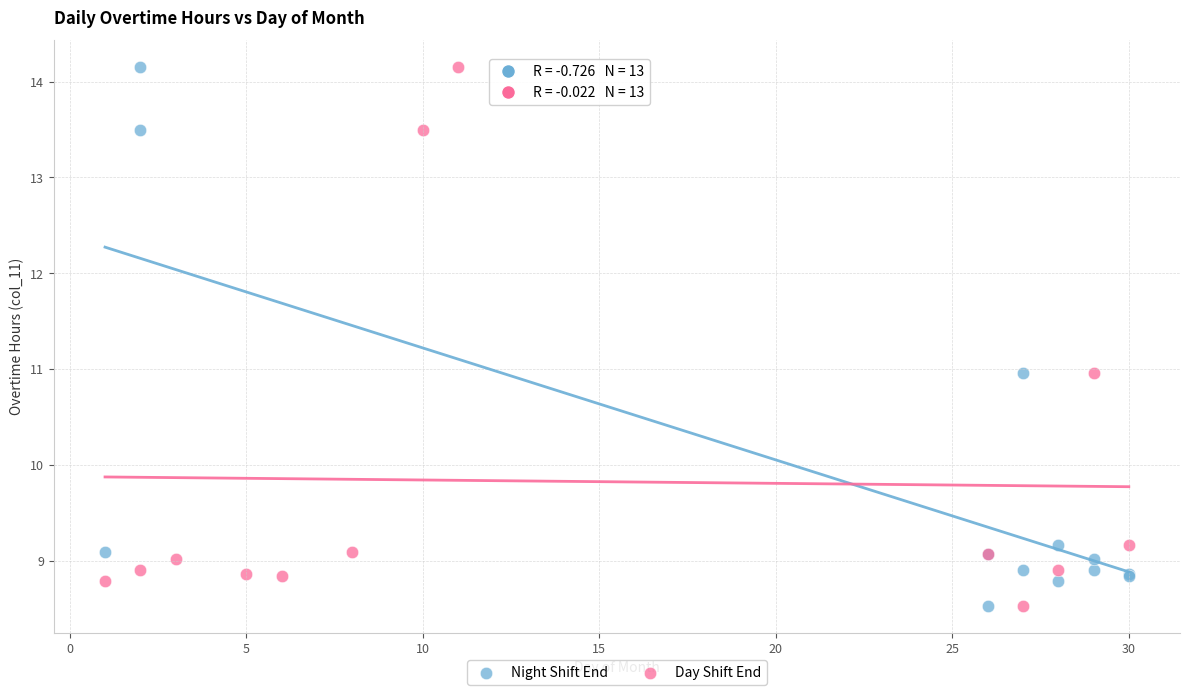

What are all the series names shown in the legend?

Night Shift End, Day Shift End